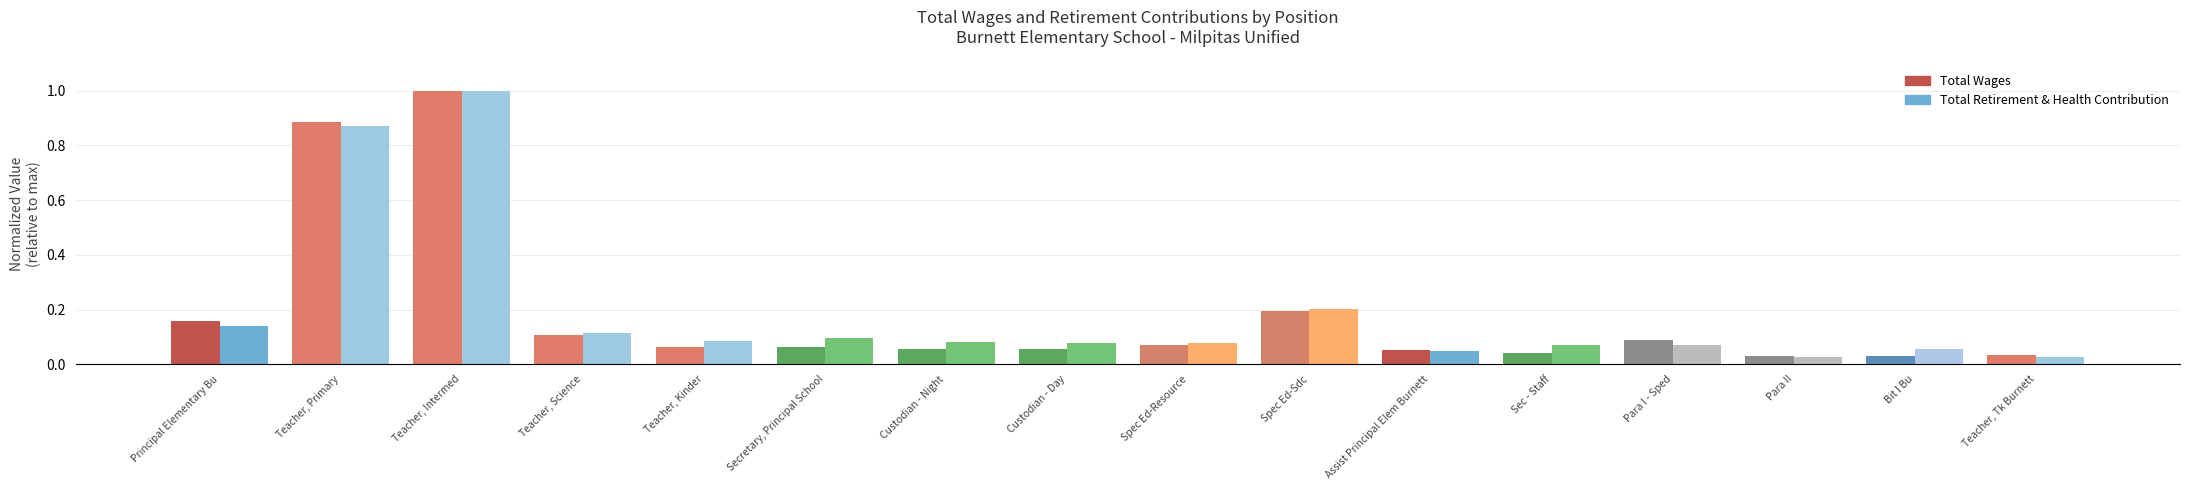

List the labels in order of Total Wages value, smallest first.

Bit I Bu, Para II, Teacher, Tk Burnett, Sec - Staff, Assist Principal Elem Burnett, Custodian - Day, Custodian - Night, Secretary, Principal School, Teacher, Kinder, Spec Ed-Resource, Para I - Sped, Teacher, Science, Principal Elementary Bu, Spec Ed-Sdc, Teacher, Primary, Teacher, Intermed